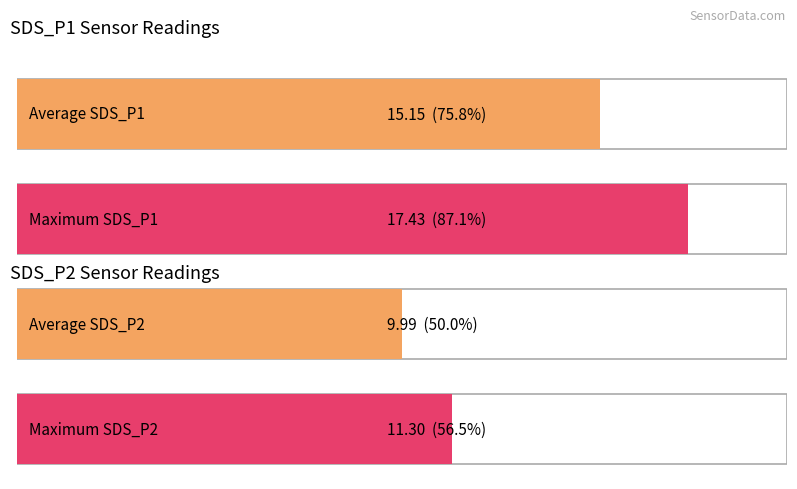

What are all the series names shown in the legend?

SDS_P1, SDS_P2